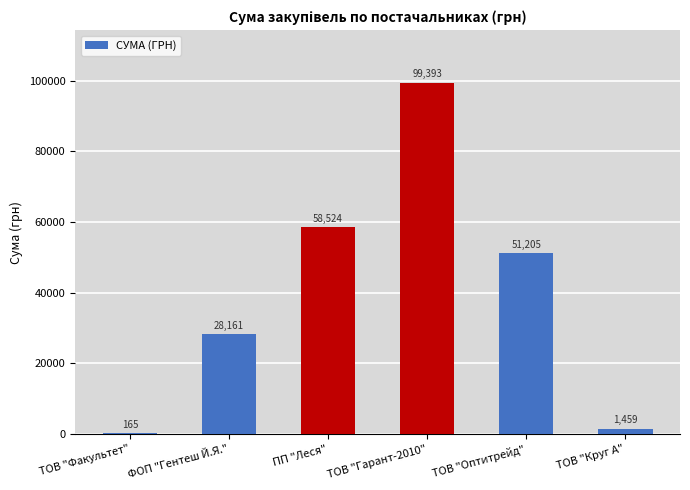

Are the bars horizontal?

No